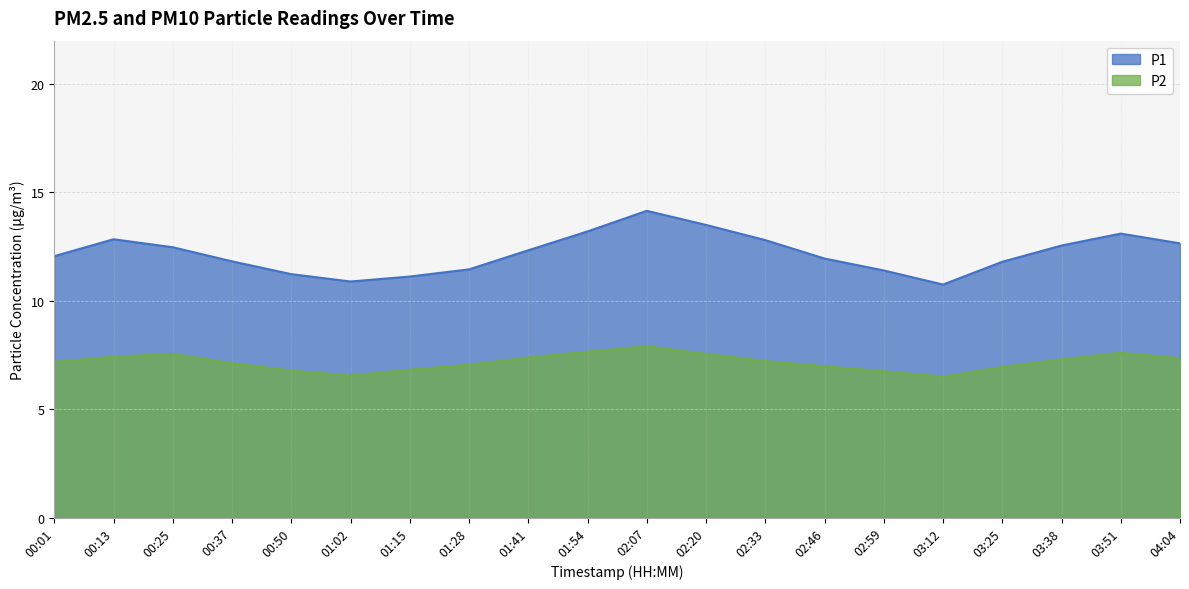

How many data points in P1 are less than 12?

9